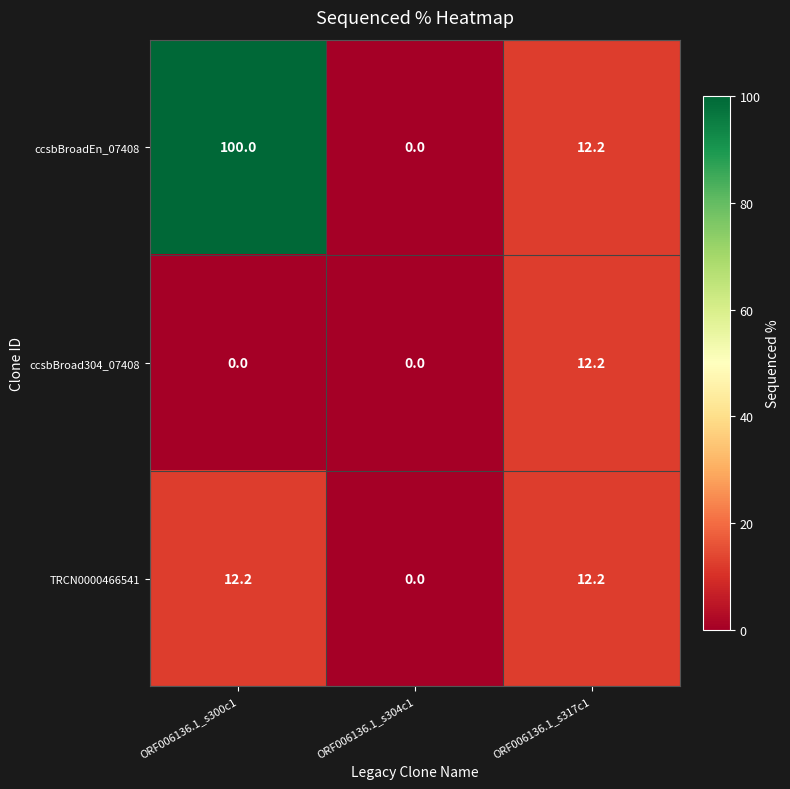

Reading left to right, list all the values displayed in this chart.

ccsbBroadEn_07408: ORF006136.1_s300c1=100.0	ORF006136.1_s304c1=0.0	ORF006136.1_s317c1=12.2
ccsbBroad304_07408: ORF006136.1_s300c1=0.0	ORF006136.1_s304c1=0.0	ORF006136.1_s317c1=12.2
TRCN0000466541: ORF006136.1_s300c1=12.2	ORF006136.1_s304c1=0.0	ORF006136.1_s317c1=12.2